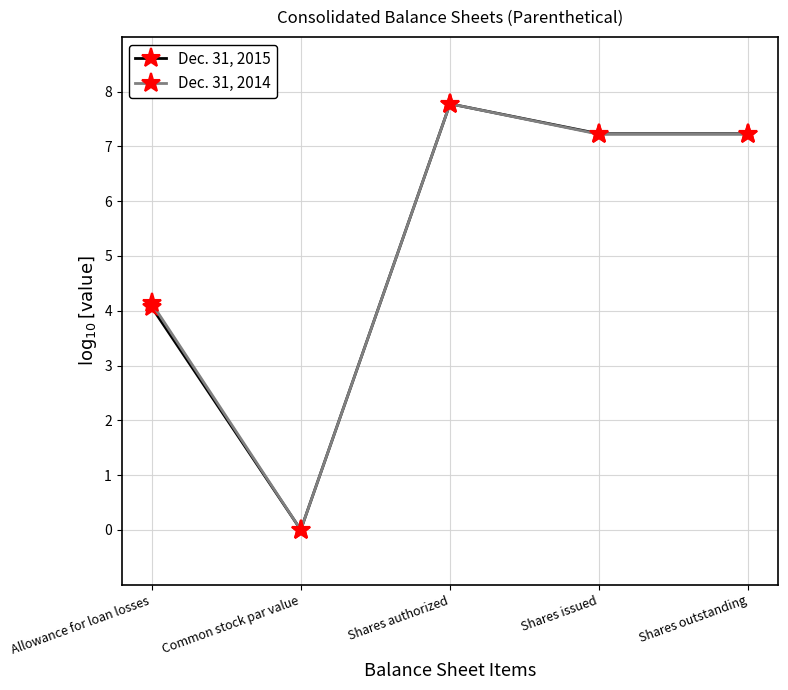

What is the difference between the maximum and minimum values in the Dec. 31, 2014 series?

7.8